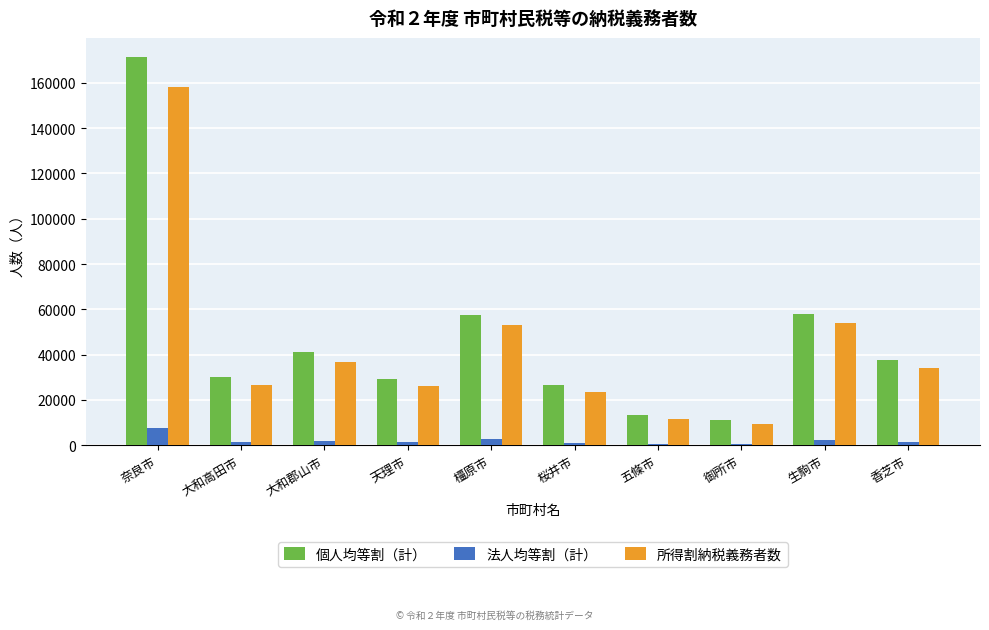

At which label does 個人均等割（計） reach its peak?

奈良市